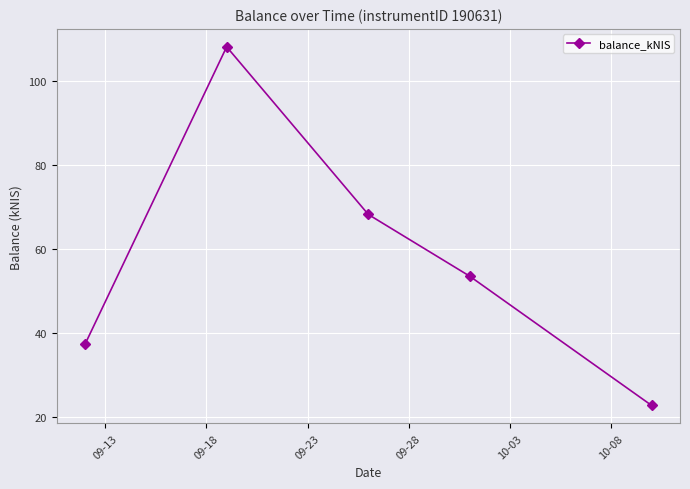

What is the minimum value shown in the chart?

22.7